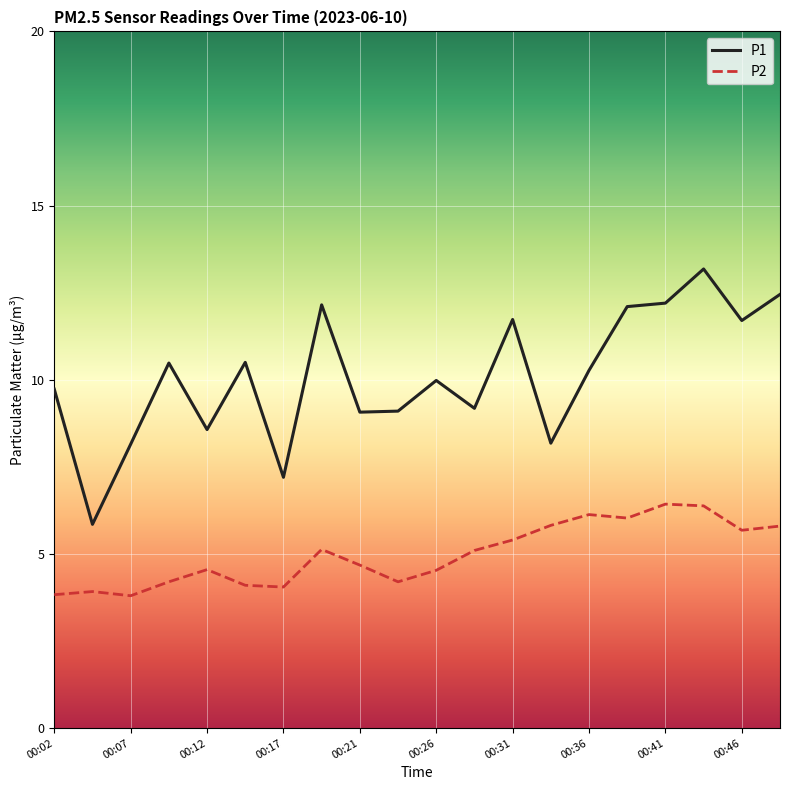

At how many categories does at least one series exceed 5?

20